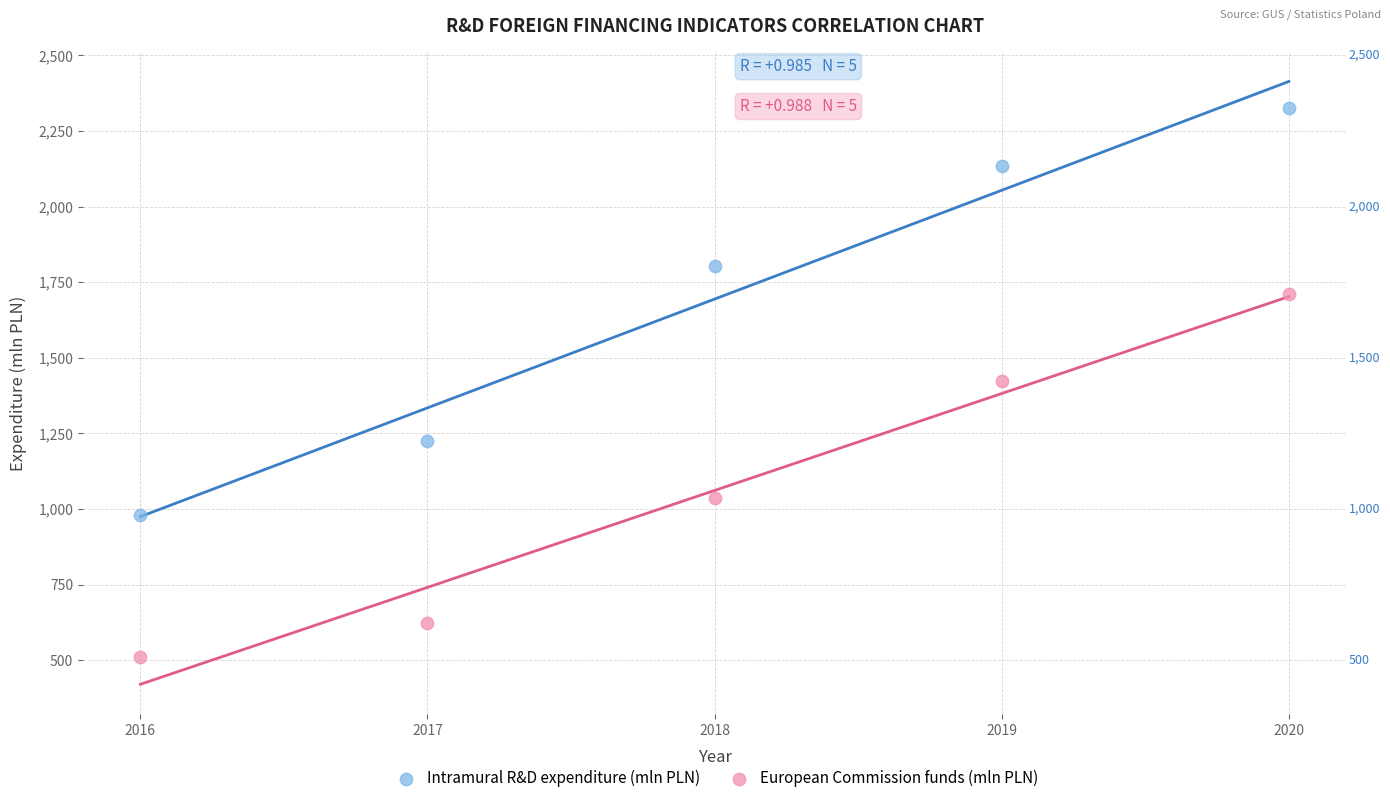

Which series has the widest spread of Y values?

Intramural R&D expenditure (mln PLN)